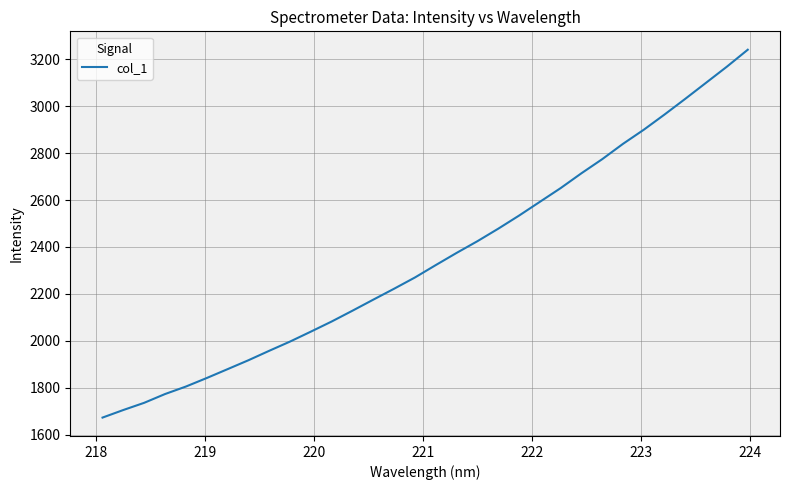

What is the minimum value shown in the chart?

1672.8